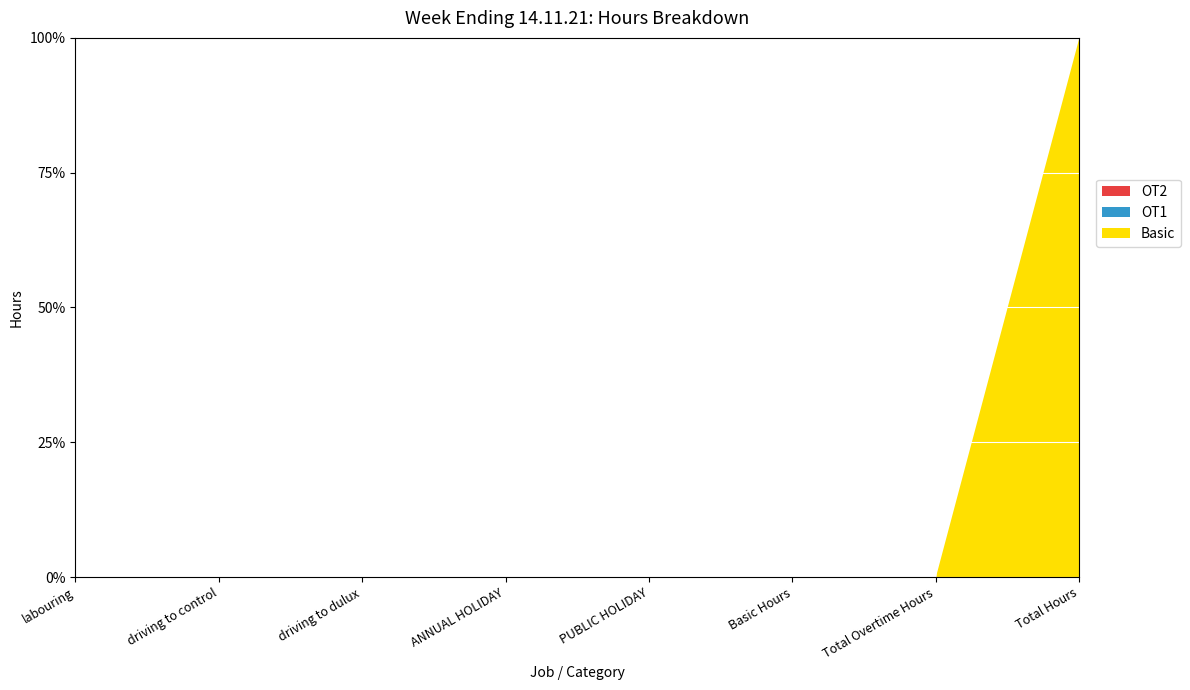

Reading left to right, list all the values displayed in this chart.

Basic: 0	0	0	0	0	0	0	40
OT1: 0	0	0	0	0	0	0	0
OT2: 0	0	0	0	0	0	0	0